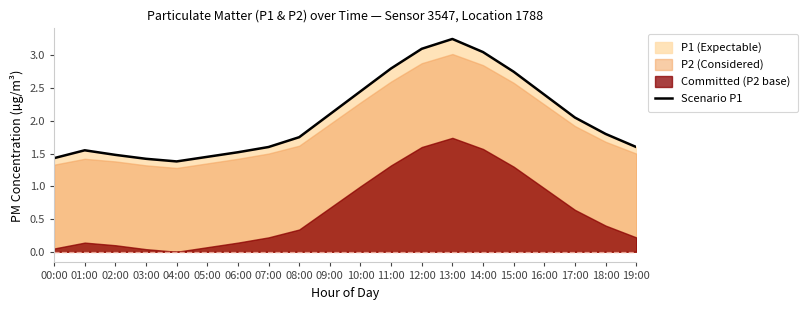

Is it true that Scenario P1 equals 4.7 at 15:00?

False